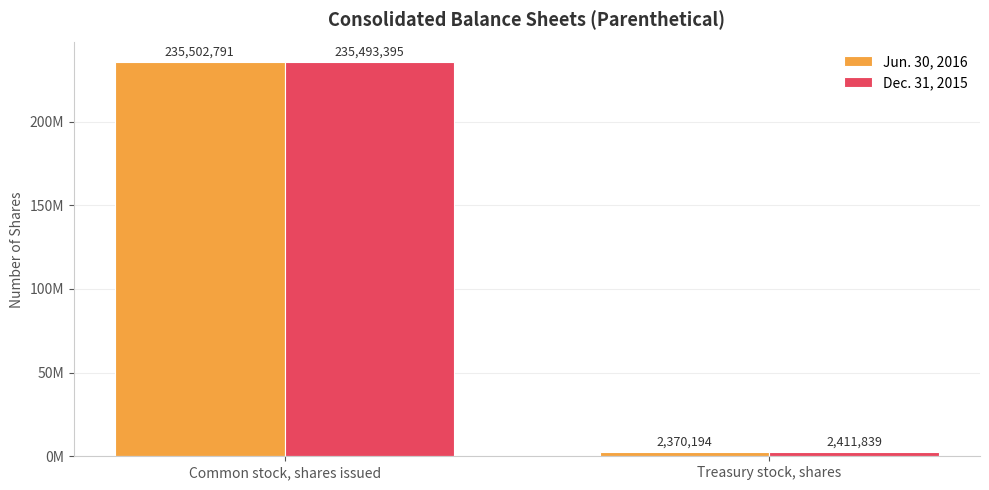

Is the value of Jun. 30, 2016 at Common stock, shares issued greater than the value of Dec. 31, 2015 at Treasury stock, shares?

Yes